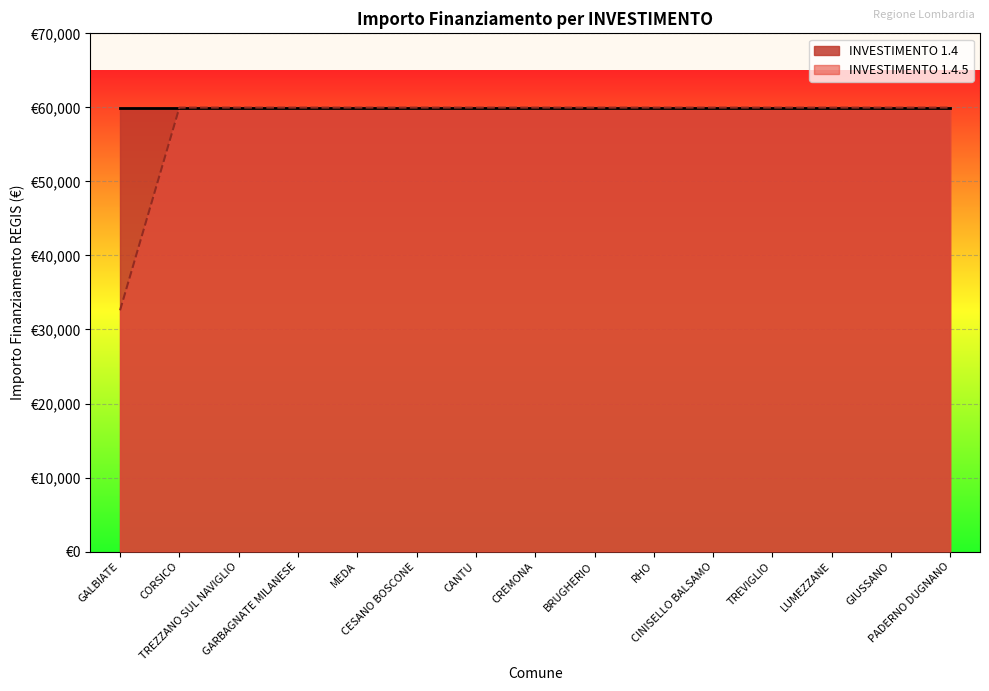

What is the ratio of the value at TREVIGLIO to the value at GIUSSANO?

1.0